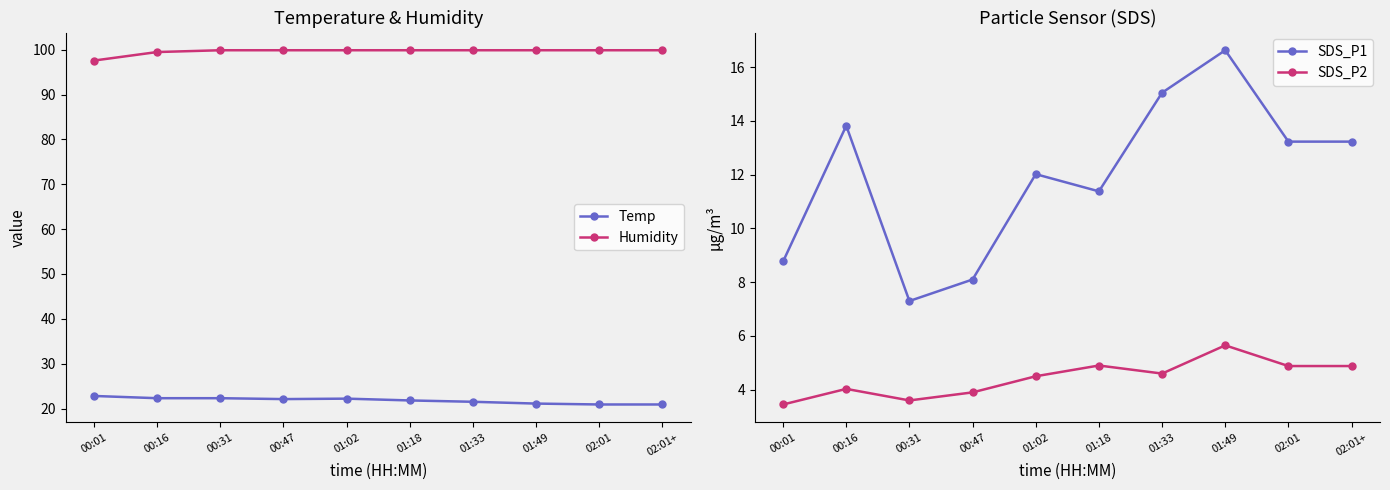

What is the total value across all series at 00:16?

139.7